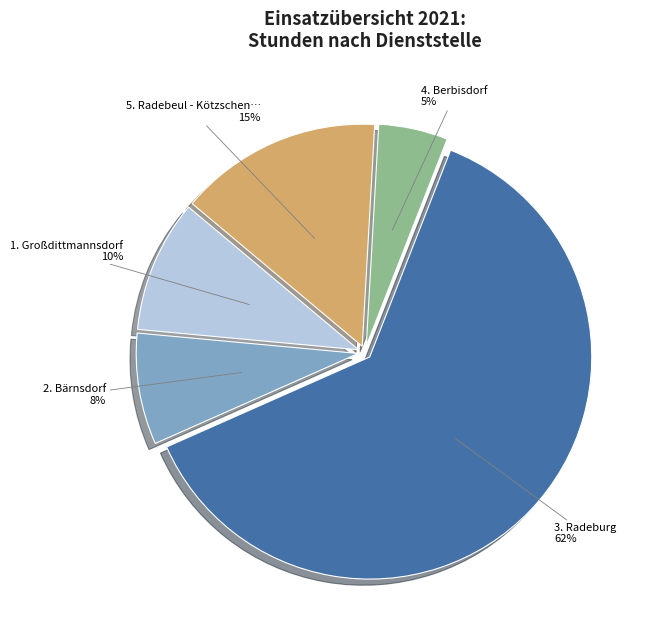

To the nearest percent, what is the difference between the largest and smallest slice percentages?

57%